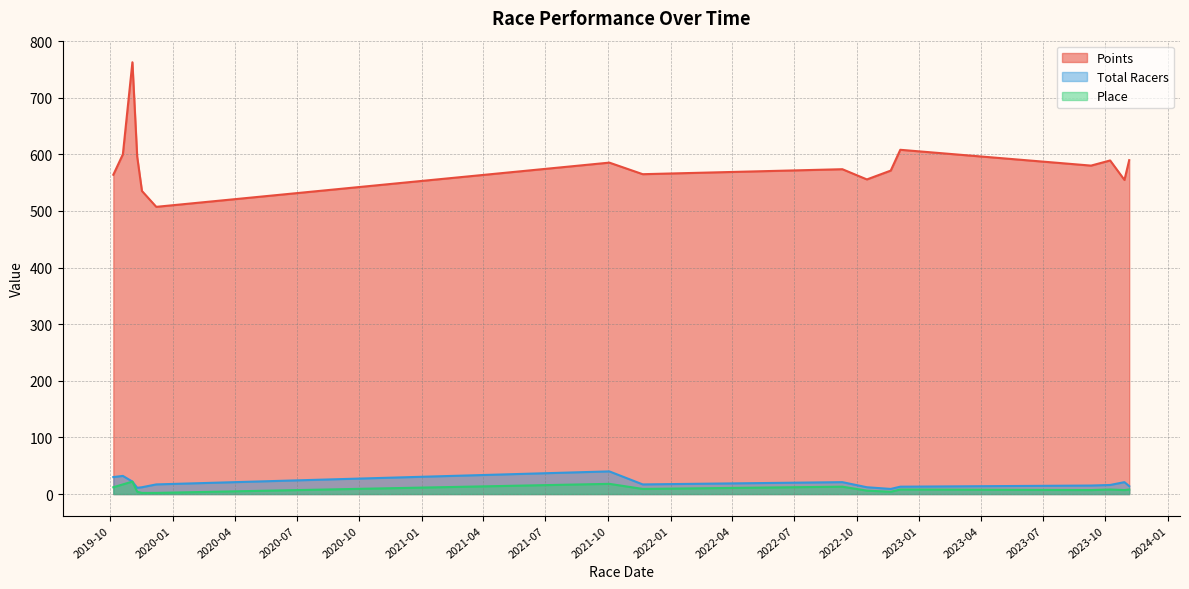

Which series has the largest total across all categories?

Points